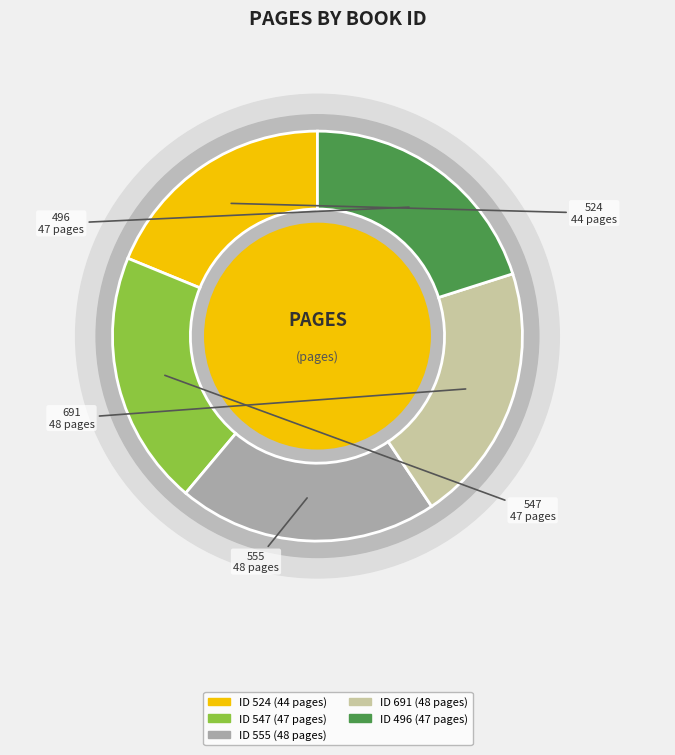

How many slices are in this pie chart?

5